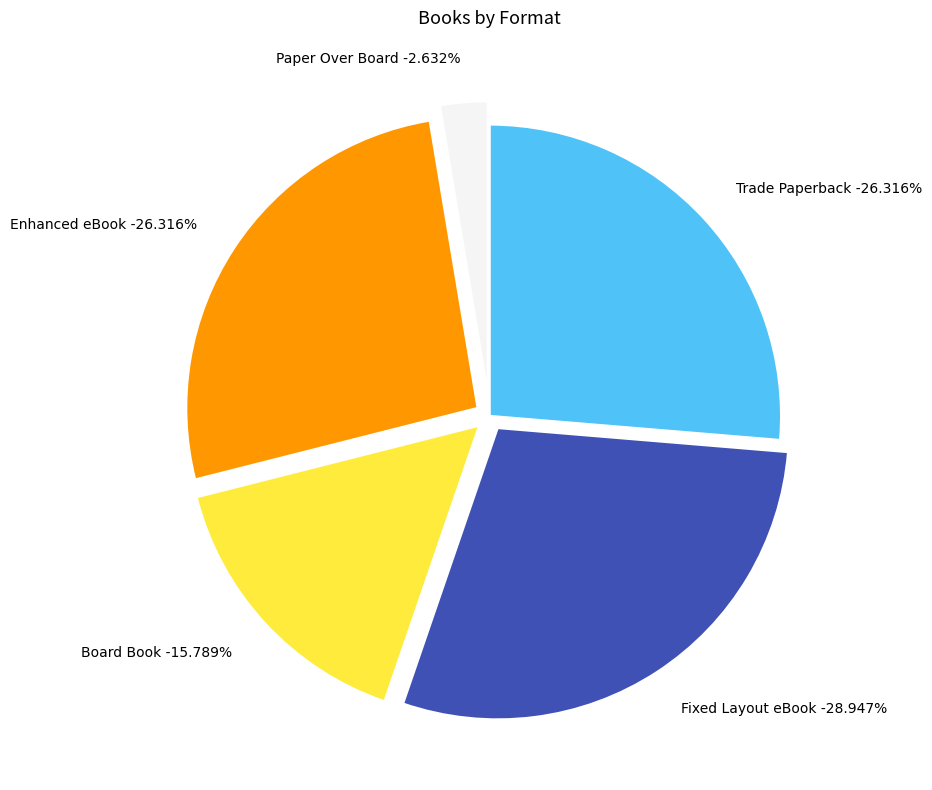

Rank the categories by value from lowest to highest.

Paper Over Board, Board Book, Trade Paperback, Enhanced eBook, Fixed Layout eBook